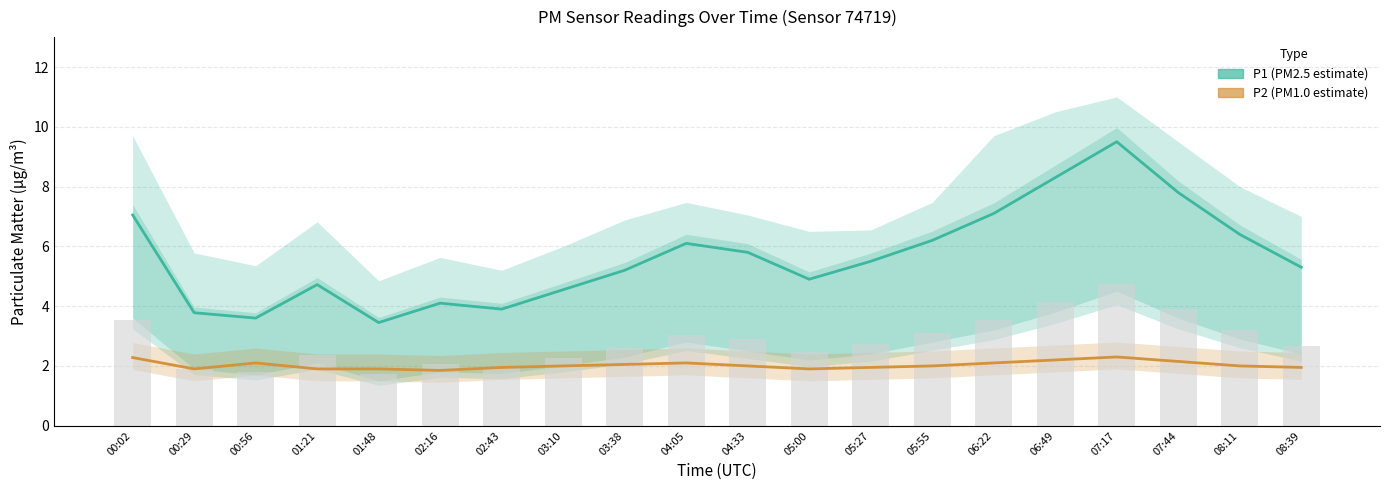

What is the value of the P1 (PM2.5) bar at the 18th from the left?

7.8